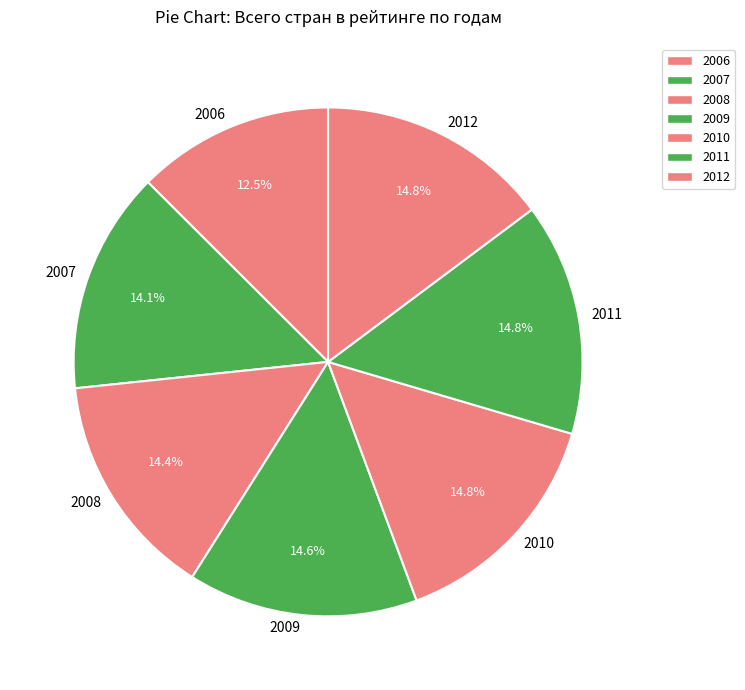

To the nearest percent, what is the average slice percentage?

14%